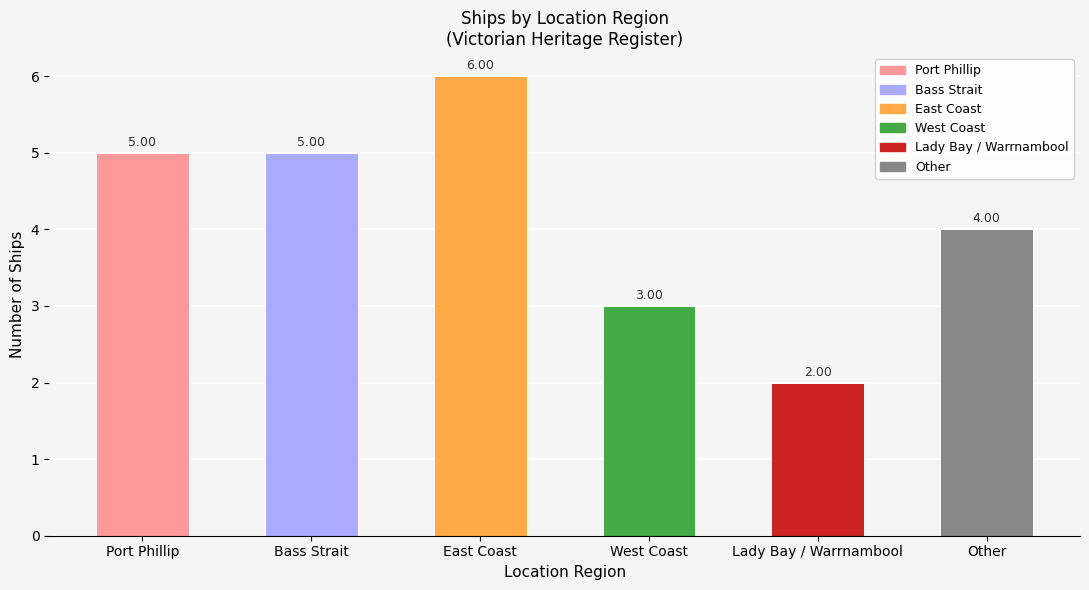

What is the label of the 4th bar from the left?

West Coast